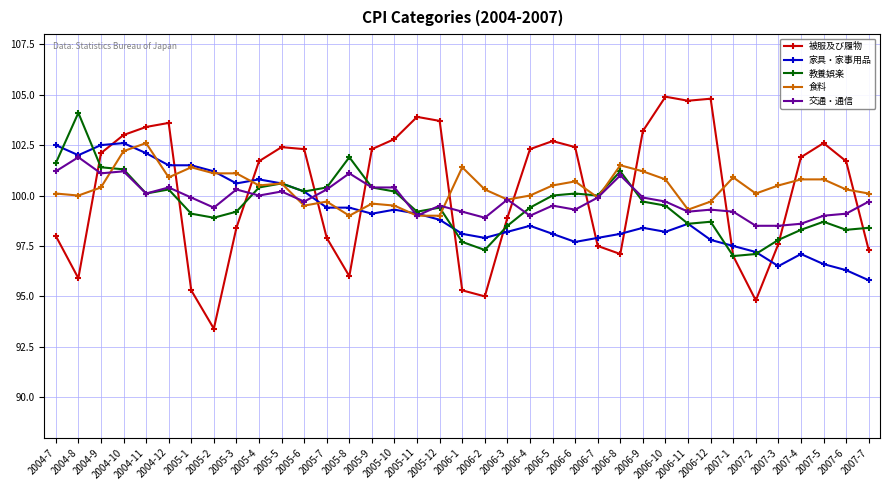

Reading left to right, what are all the values shown in this chart?

被服及び履物: 98.0	95.9	102.1	103.0	103.4	103.6	95.3	93.4	98.4	101.7	102.4	102.3	97.9	96.0	102.3	102.8	103.9	103.7	95.3	95.0	98.9	102.3	102.7	102.4	97.5	97.1	103.2	104.9	104.7	104.8	97.0	94.8	97.6	101.9	102.6	101.7	97.3
家具・家事用品: 102.5	102.0	102.5	102.6	102.1	101.5	101.5	101.2	100.6	100.8	100.6	100.2	99.4	99.4	99.1	99.3	99.1	98.8	98.1	97.9	98.2	98.5	98.1	97.7	97.9	98.1	98.4	98.2	98.6	97.8	97.5	97.2	96.5	97.1	96.6	96.3	95.8
教養娯楽: 101.6	104.1	101.4	101.3	100.1	100.3	99.1	98.9	99.2	100.4	100.6	100.2	100.4	101.9	100.4	100.2	99.2	99.4	97.7	97.3	98.5	99.4	100.0	100.1	100.0	101.2	99.7	99.5	98.6	98.7	97.0	97.1	97.8	98.3	98.7	98.3	98.4
食料: 100.1	100.0	100.4	102.2	102.6	100.9	101.4	101.1	101.1	100.5	100.6	99.5	99.7	99.0	99.6	99.5	99.0	99.0	101.4	100.3	99.8	100.0	100.5	100.7	99.9	101.5	101.2	100.8	99.3	99.7	100.9	100.1	100.5	100.8	100.8	100.3	100.1
交通・通信: 101.2	101.9	101.1	101.2	100.1	100.4	99.9	99.4	100.3	100.0	100.2	99.7	100.3	101.1	100.4	100.4	99.0	99.5	99.2	98.9	99.8	99.0	99.5	99.3	99.9	101.0	99.9	99.7	99.2	99.3	99.2	98.5	98.5	98.6	99.0	99.1	99.7